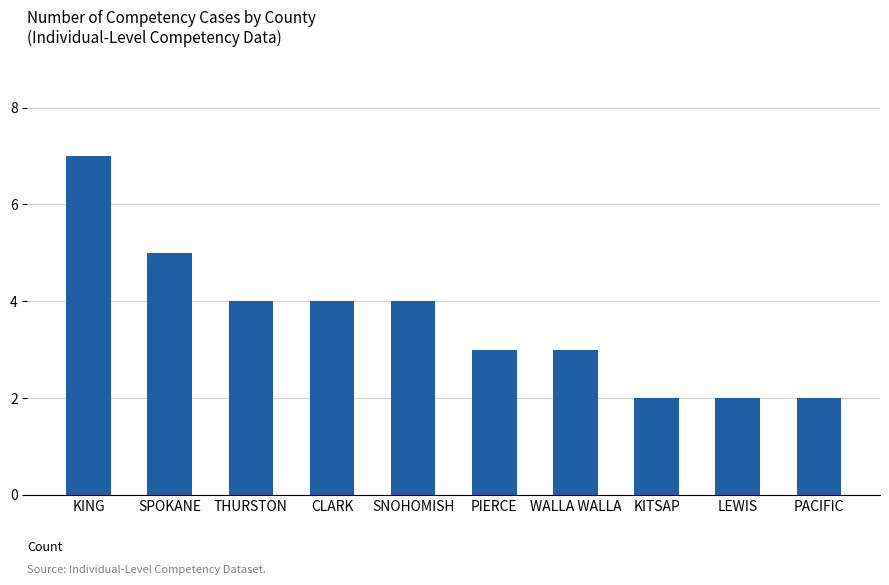

Reading left to right, list all the values displayed in this chart.

7	5	4	4	4	3	3	2	2	2